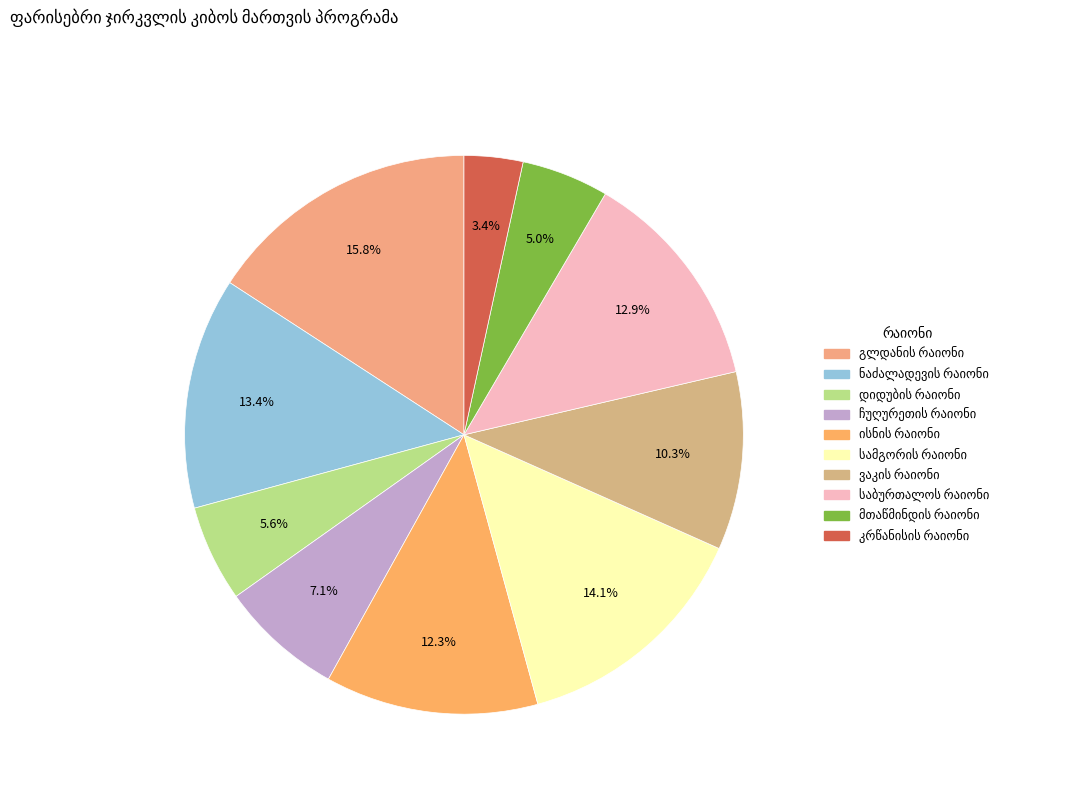

Count the number of slices in the pie.

10